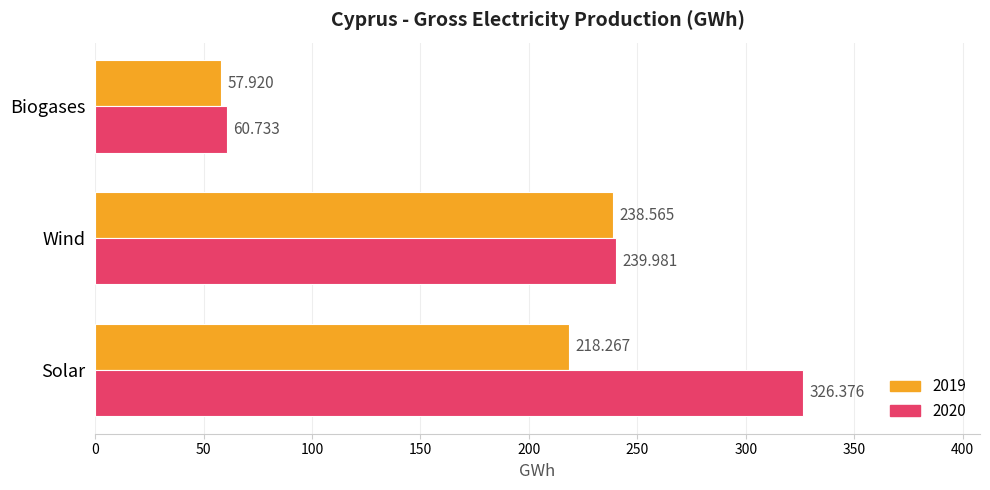

Is it true that 2019 equals 117.1 at Wind?

False